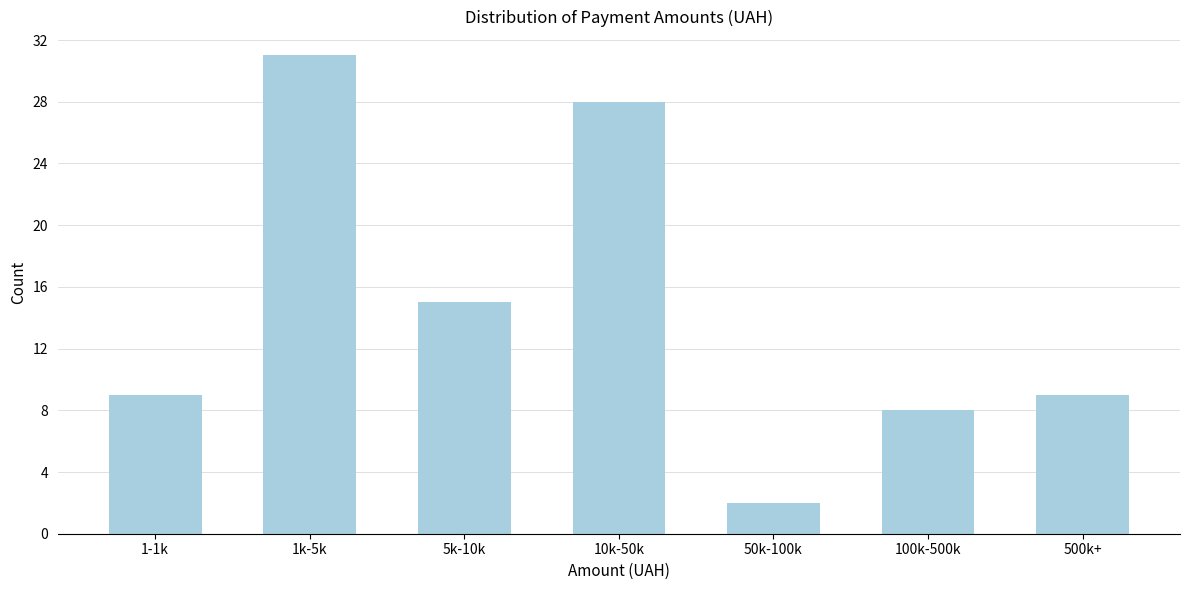

Reading left to right, list all the values displayed in this chart.

9	31	15	28	2	8	9